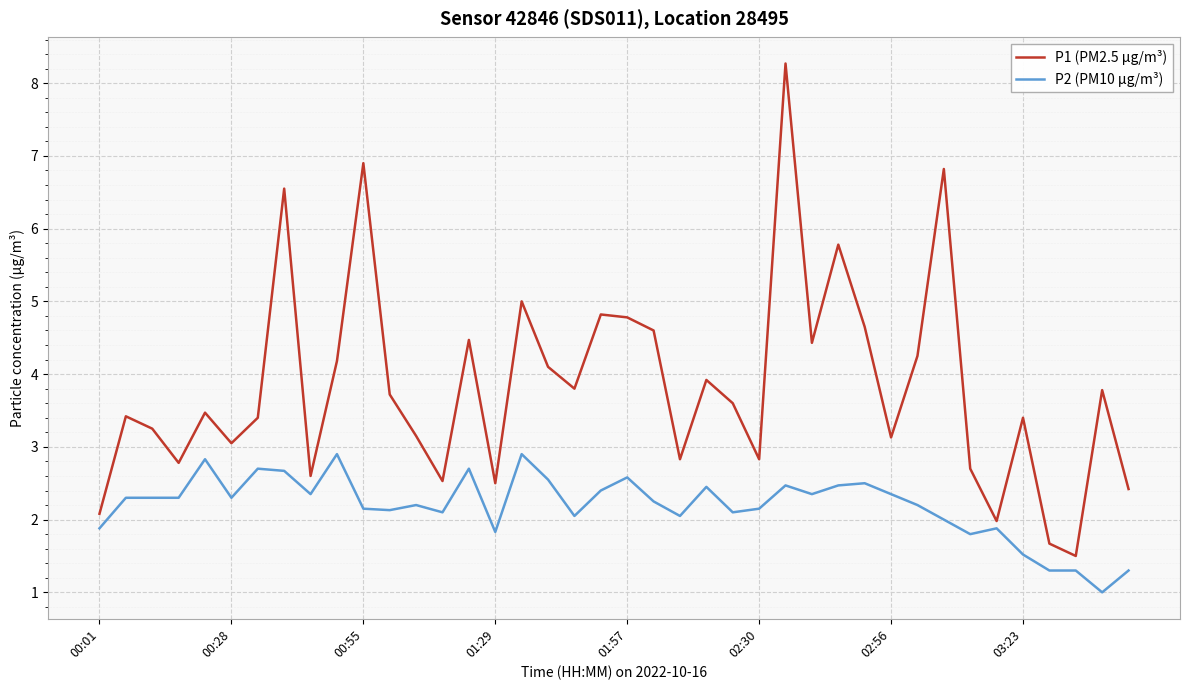

What is the maximum value shown in the chart?

8.3